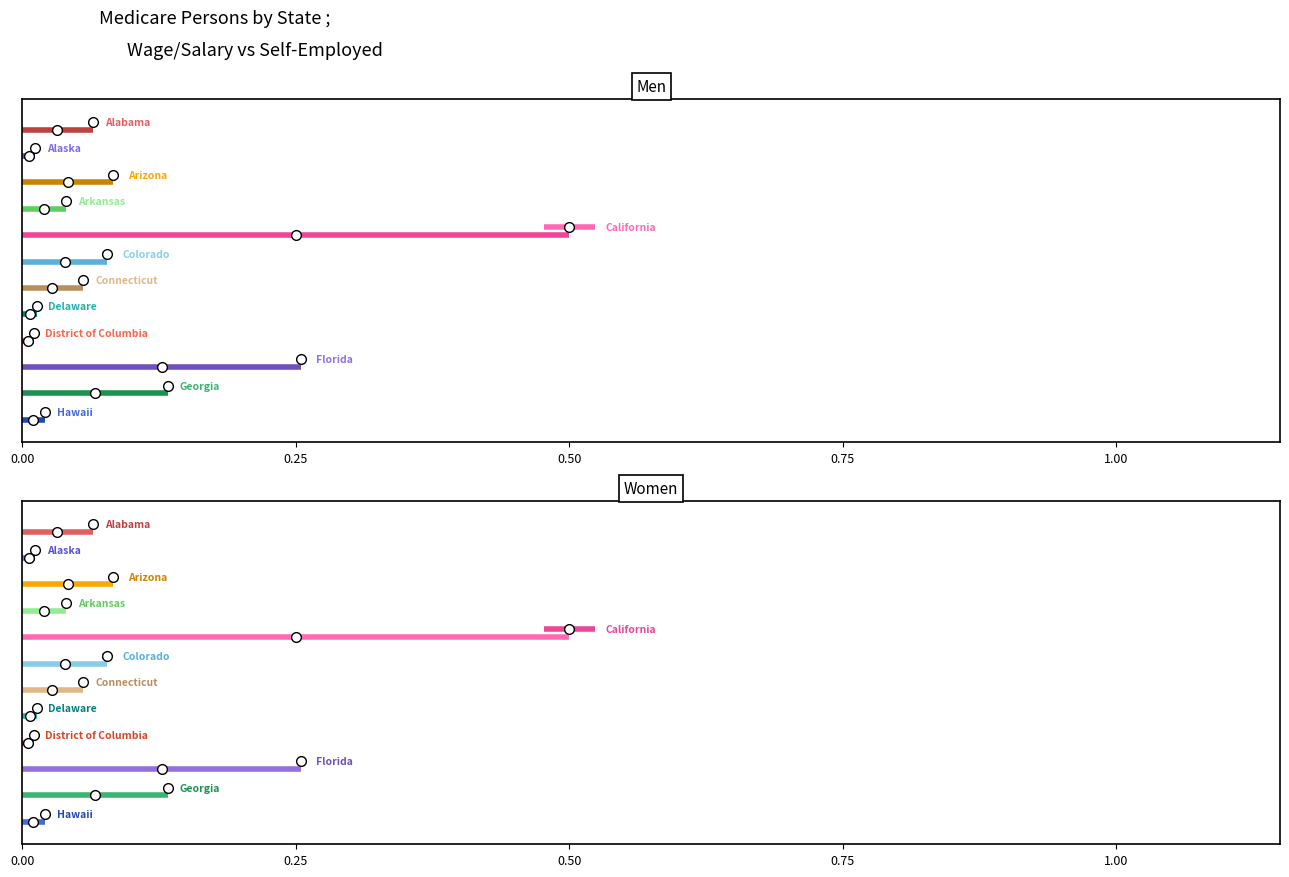

List the series in order of their peak value, lowest first.

Men, Women